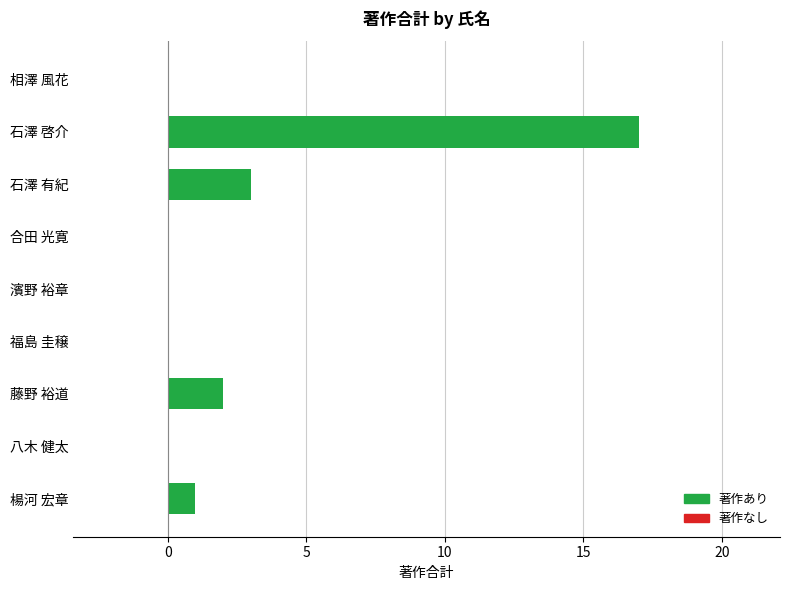

Which category has the highest value across all series?

石澤 啓介